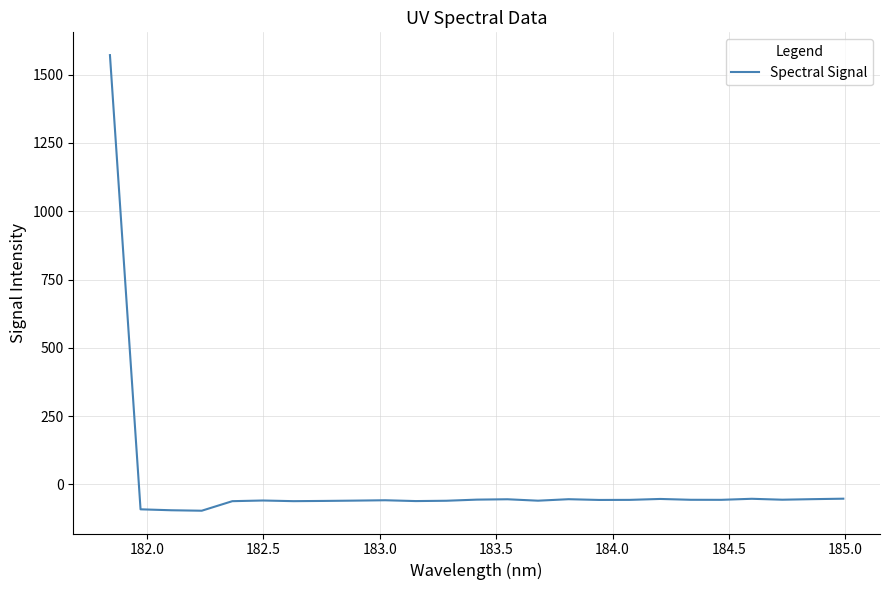

What is the greatest value displayed?

1571.7